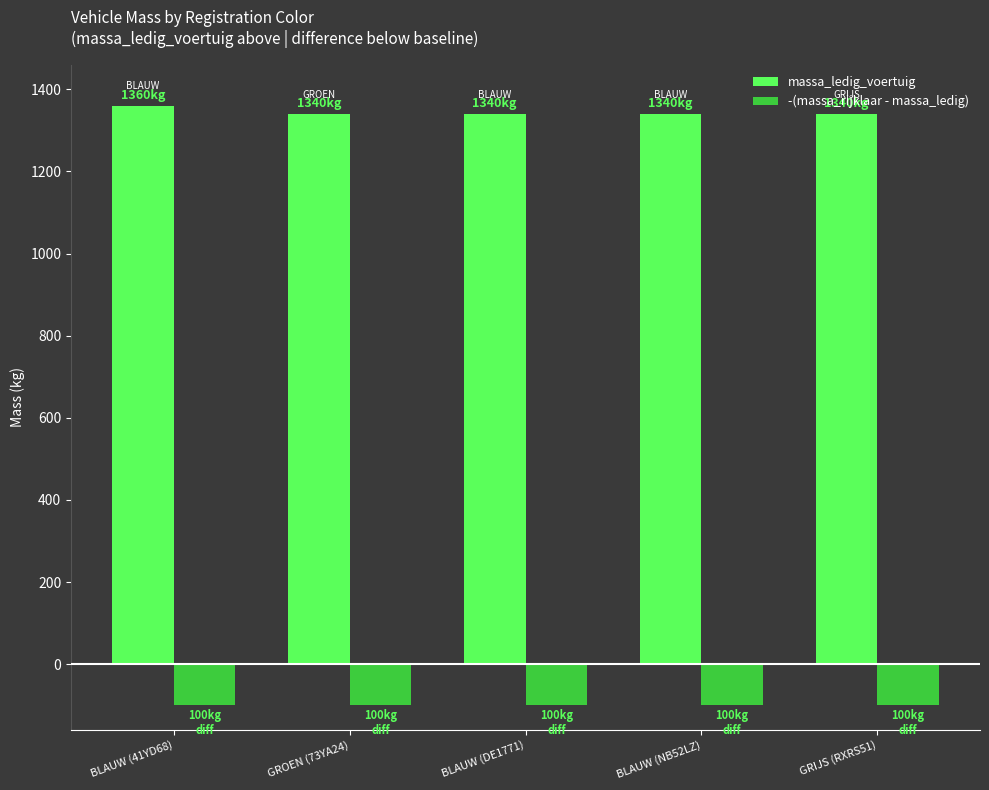

The -(massa_rijklaar - massa_ledig) series shows -167 at BLAUW (DE1771). True or false?

False